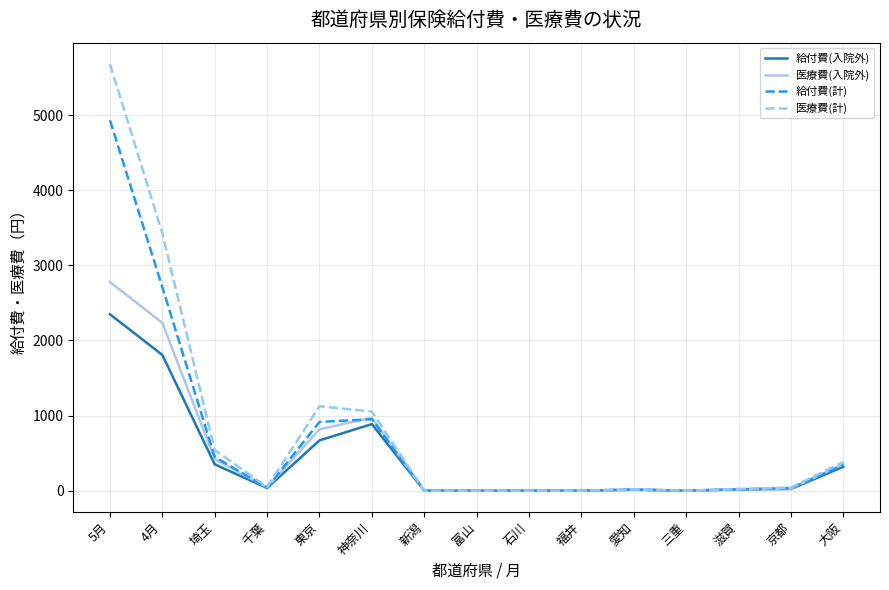

What is the difference between the maximum and minimum values in the 給付費(計) series?

4932.5